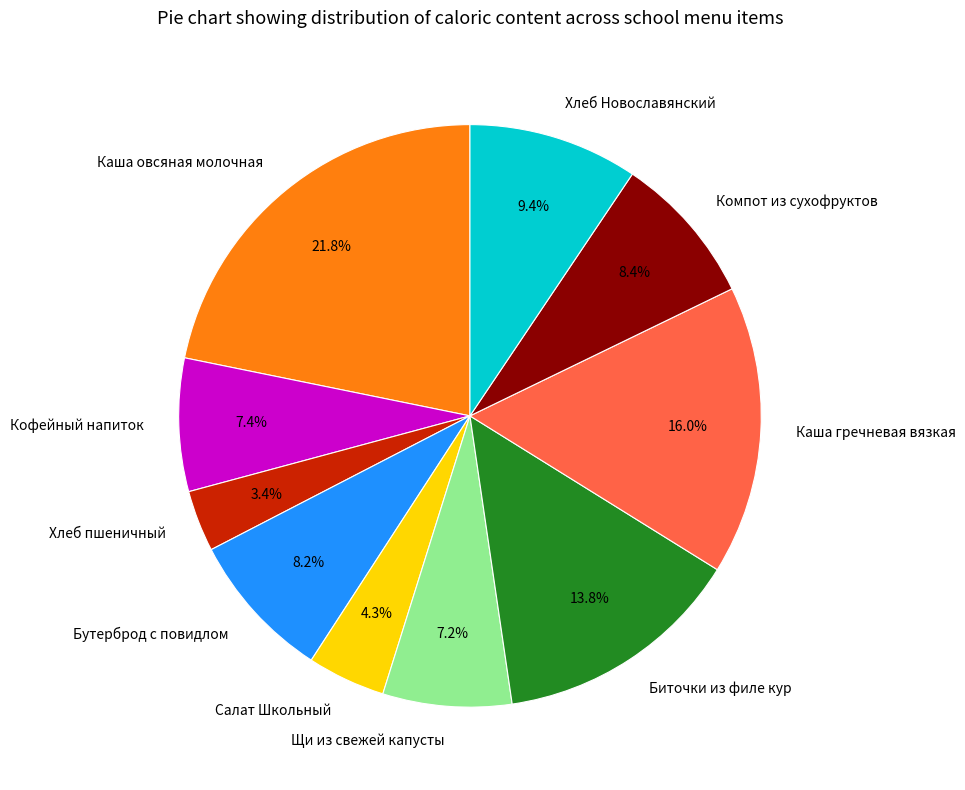

Which slice is the smallest?

Хлеб пшеничный